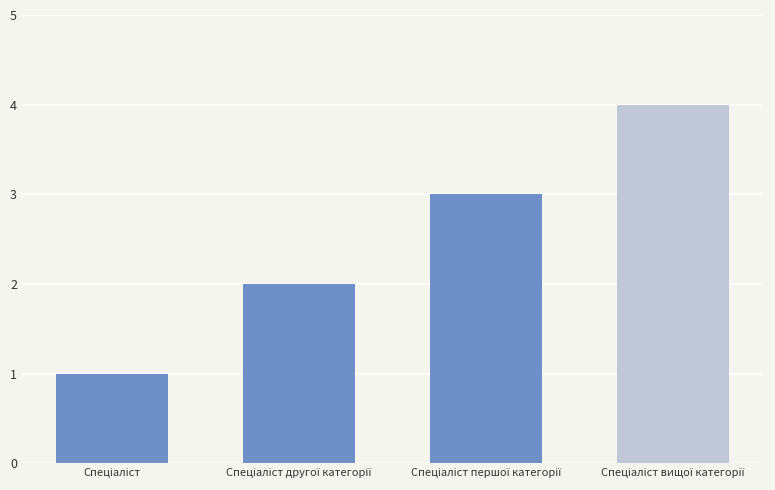

What is the sum of all values?

10